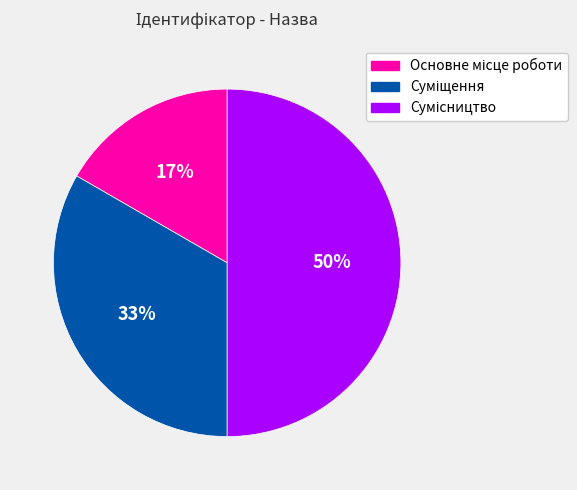

To the nearest percent, what is the average slice percentage?

33%